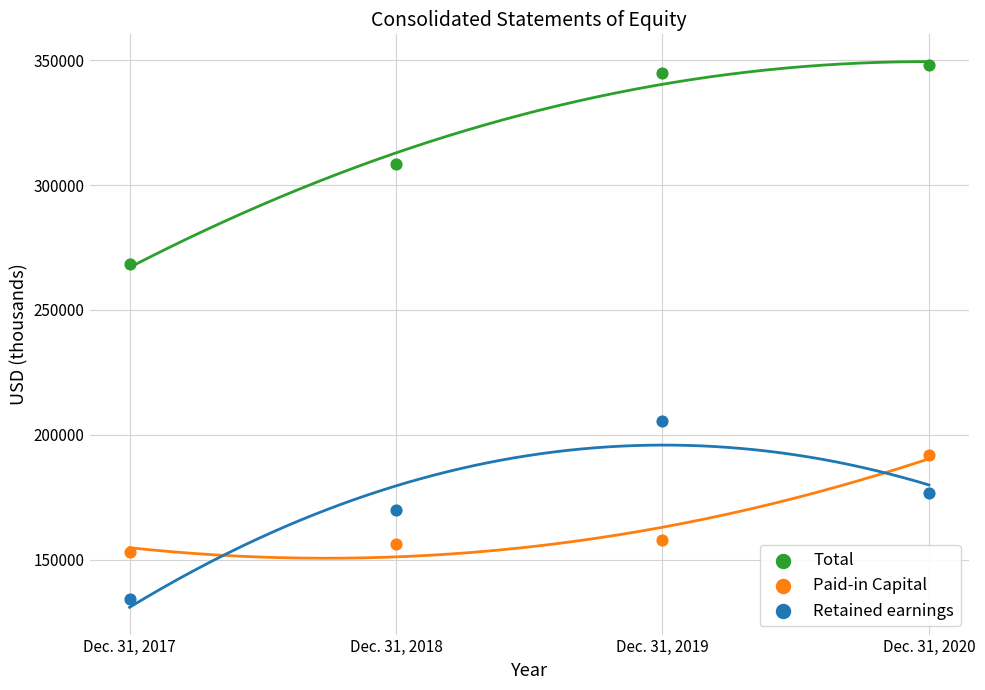

Across all series, what Y value is closest to 241029?

268546